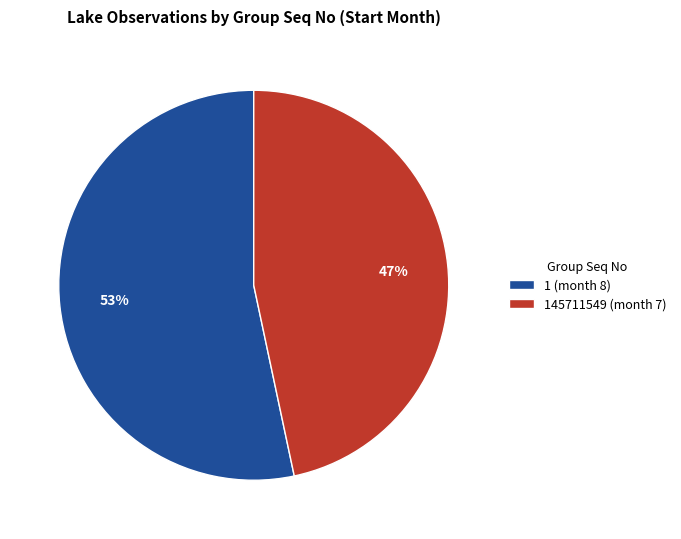

What is the largest slice in the pie chart?

1 (month 8)